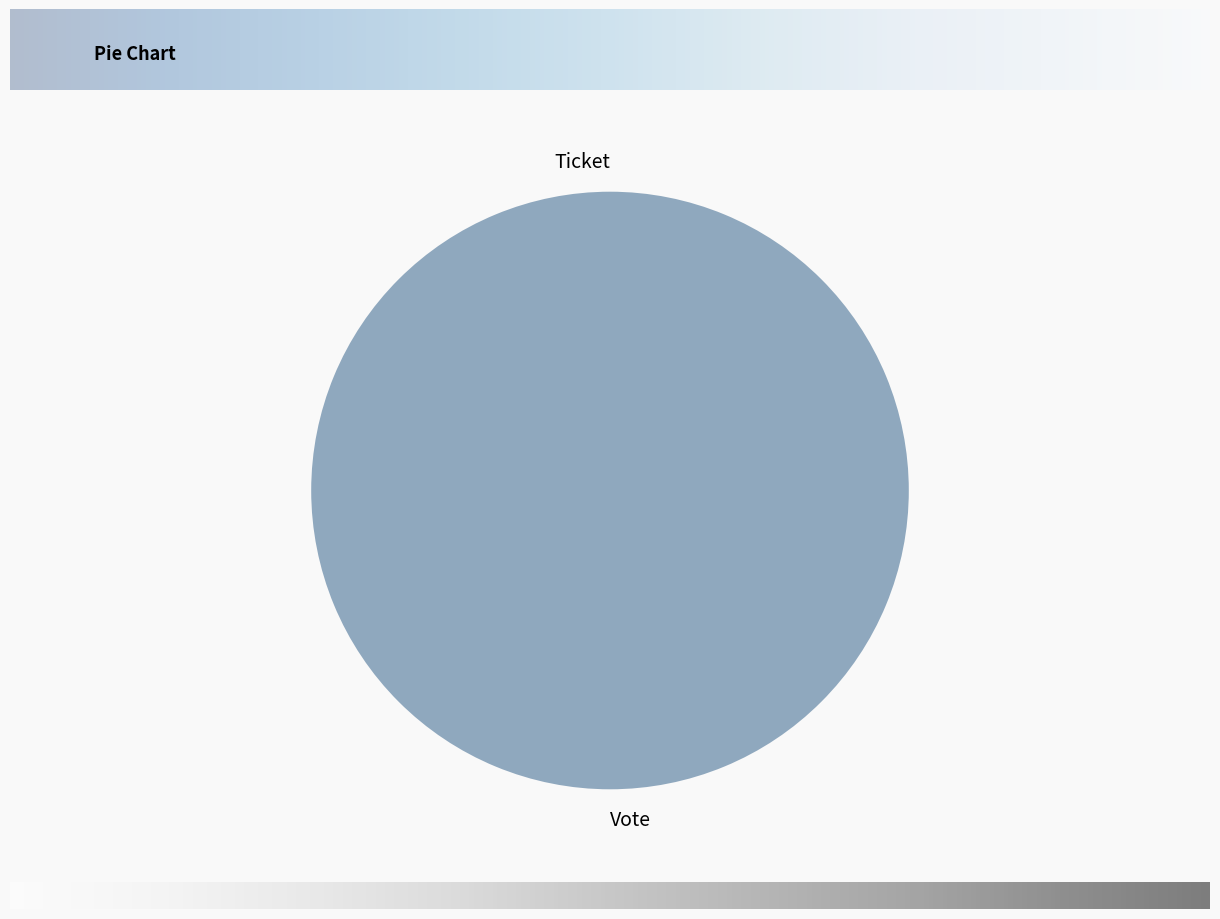

The Vote slice represents 94% of the pie. True or false?

False